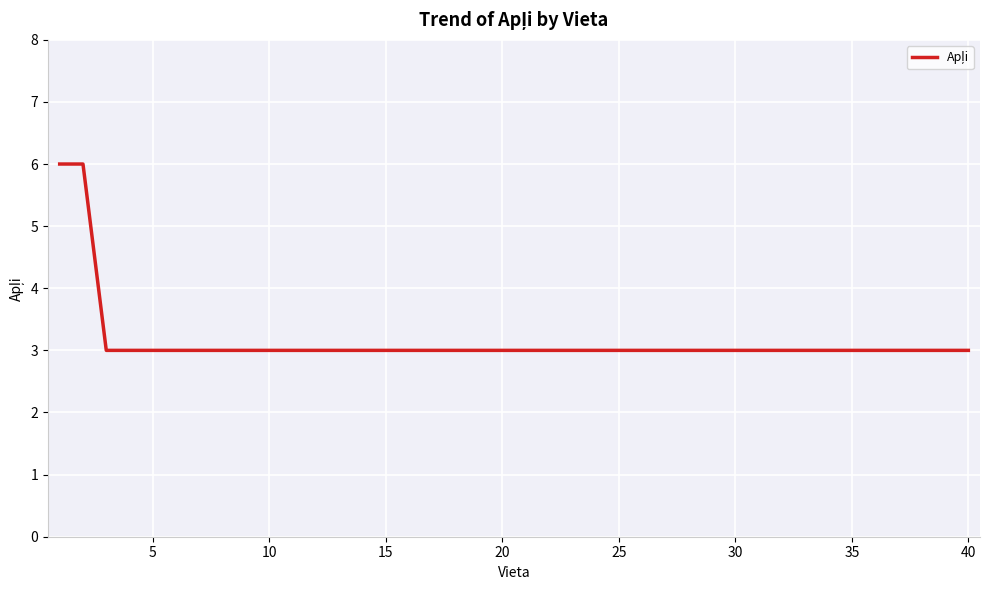

What is the minimum value shown in the chart?

3